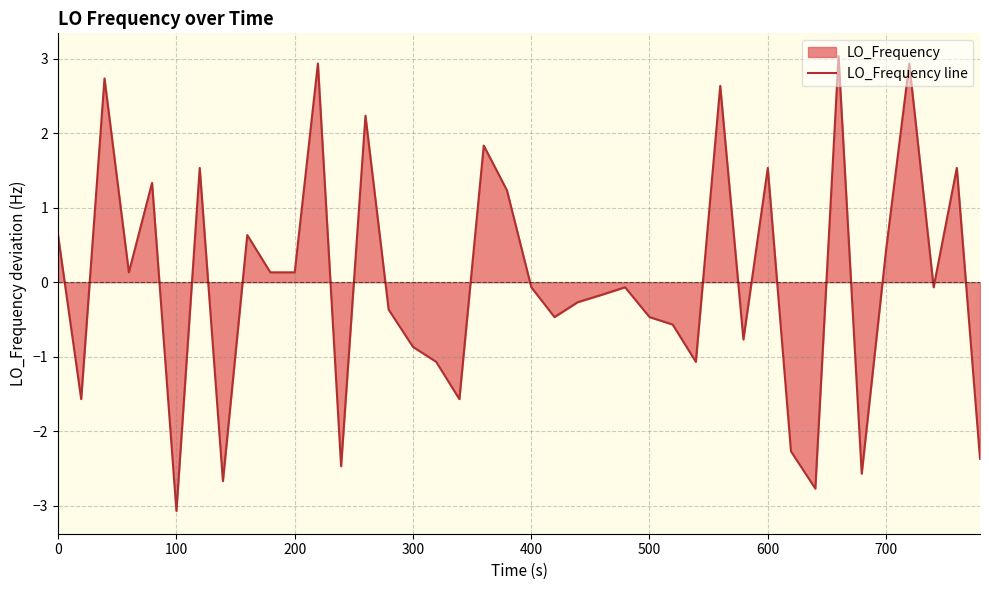

What is the difference between the maximum and minimum values?

6.1